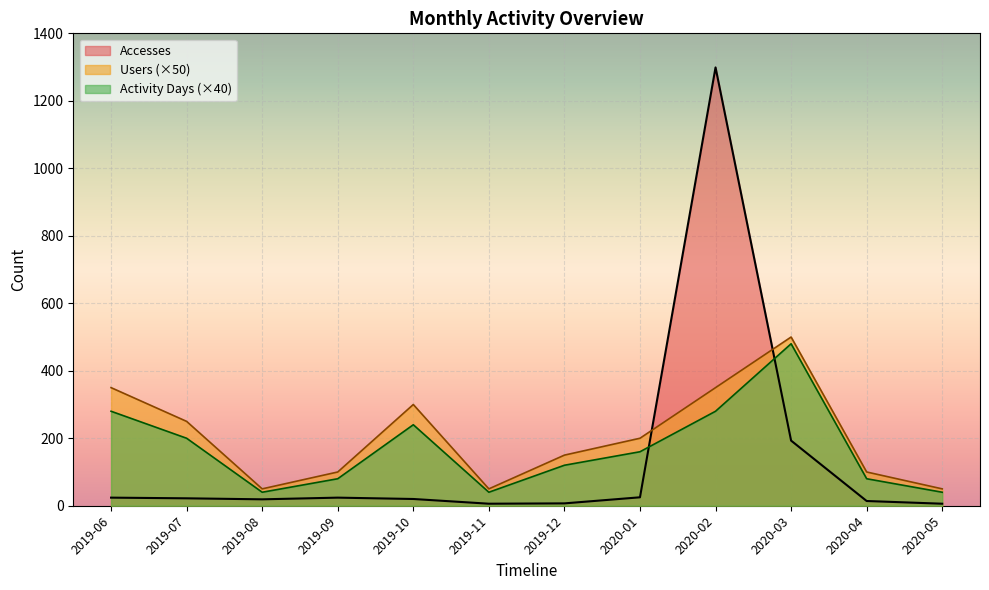

True or false: Activity Days has a value of 19 at 2019-11.

False